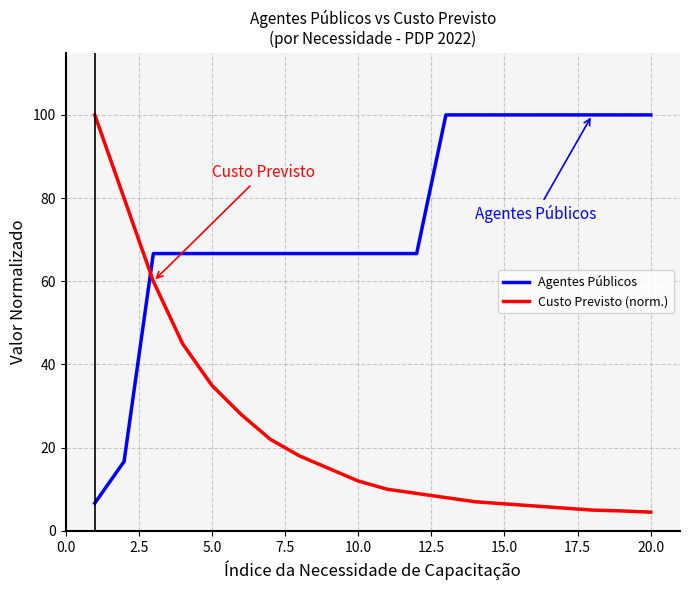

What is the difference between the maximum and minimum values in the Custo Previsto (norm.) series?

95.5